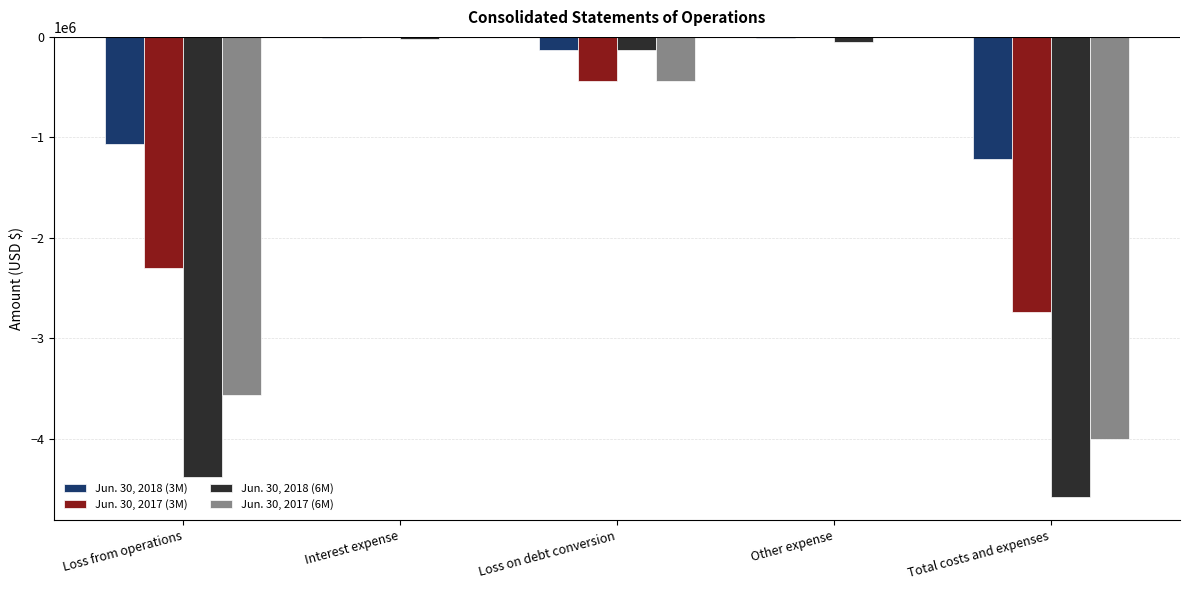

True or false: Jun. 30, 2017 (6M) has a value of -14 at Interest expense.

True